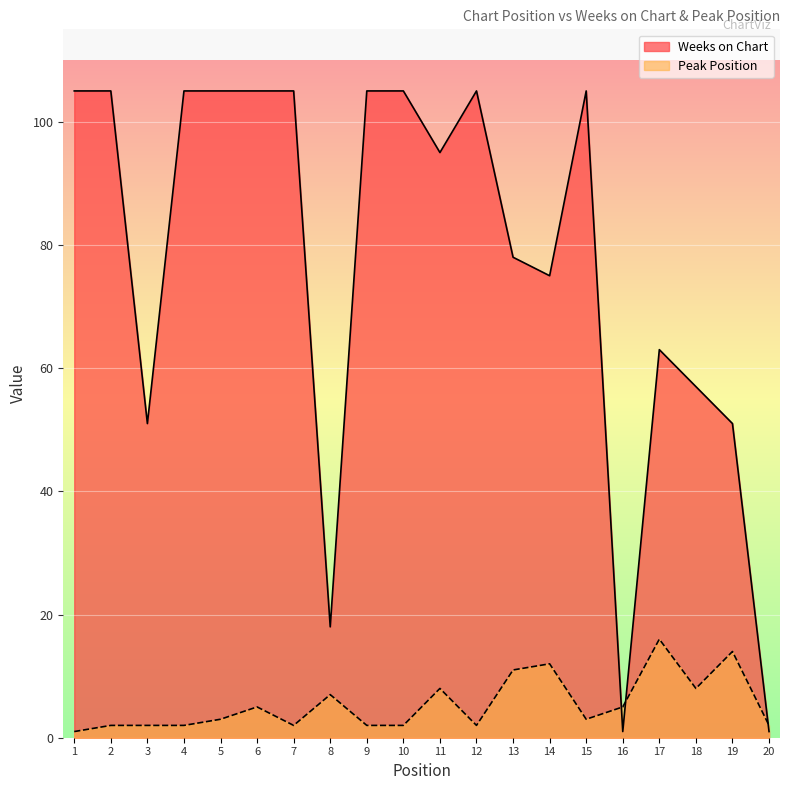

Rank the series by their average value, from highest to lowest.

Weeks on Chart, Peak Position